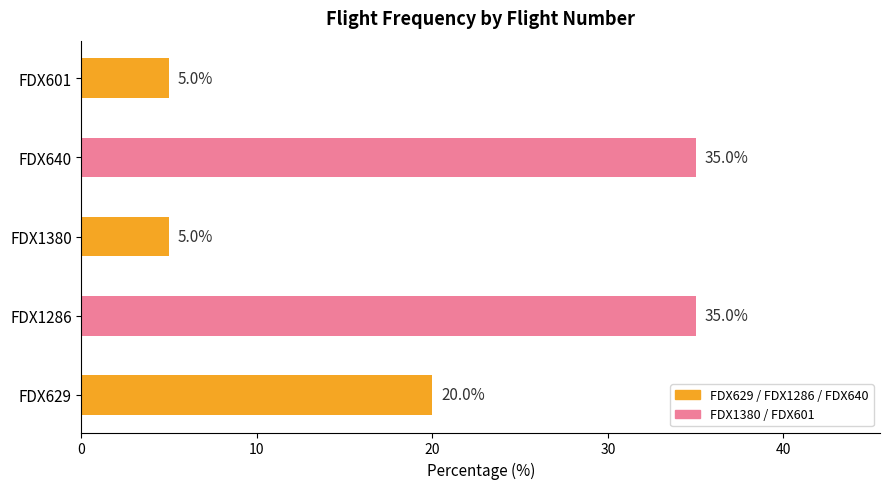

What is the greatest value displayed?

35